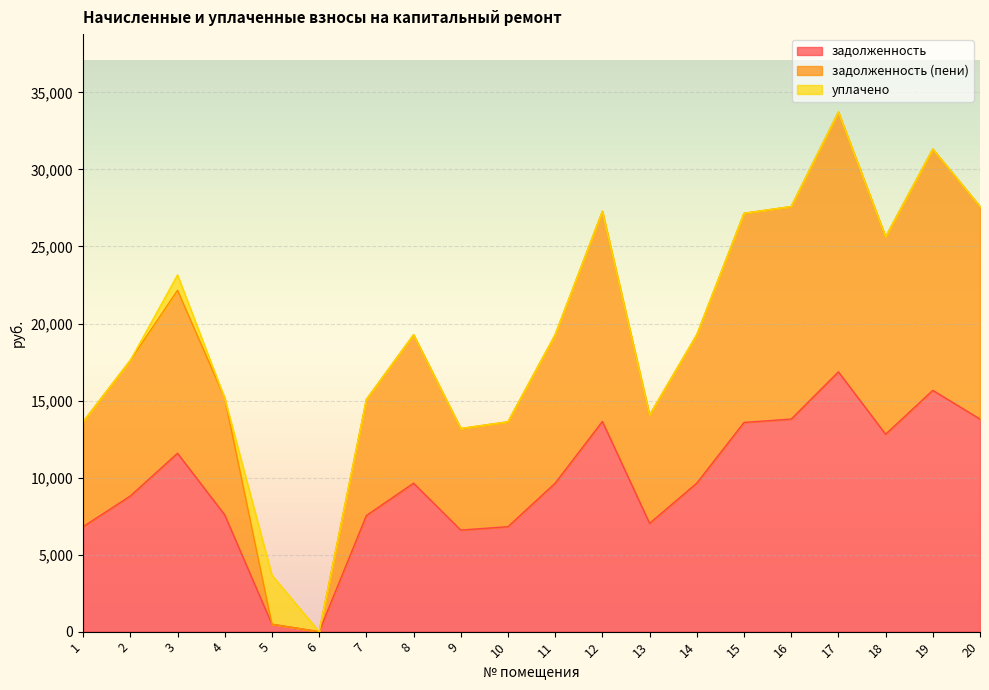

What is the maximum value for задолженность?

16863.0